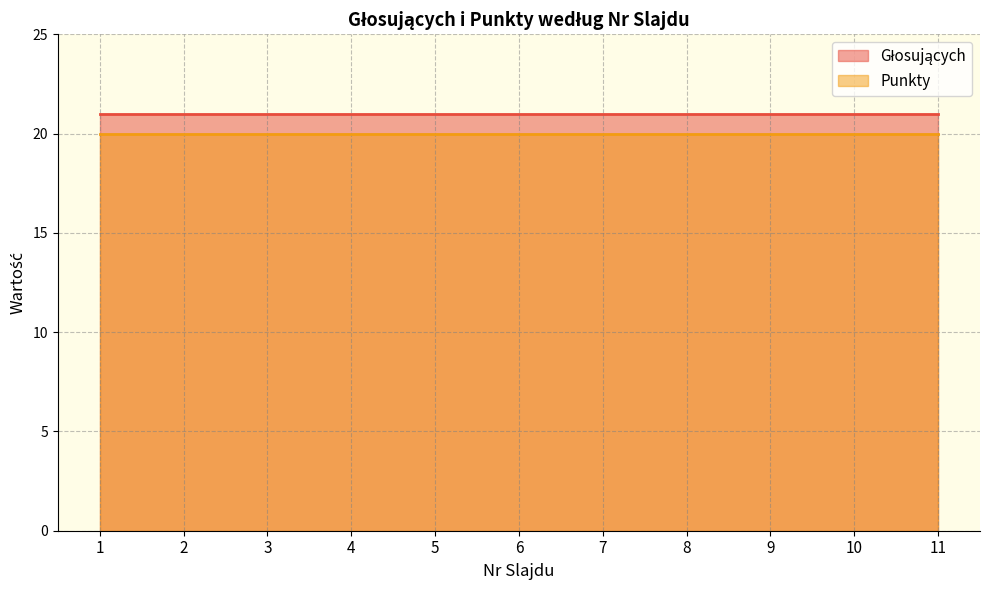

At how many categories does at least one series exceed 20?

11